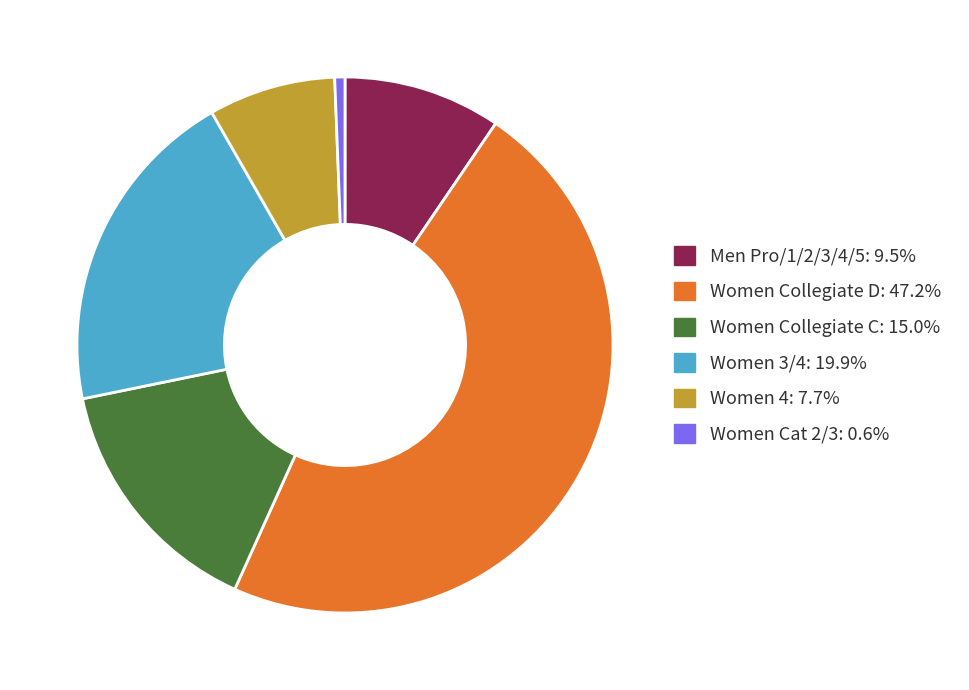

Which category has the biggest portion of the pie?

Women Collegiate D